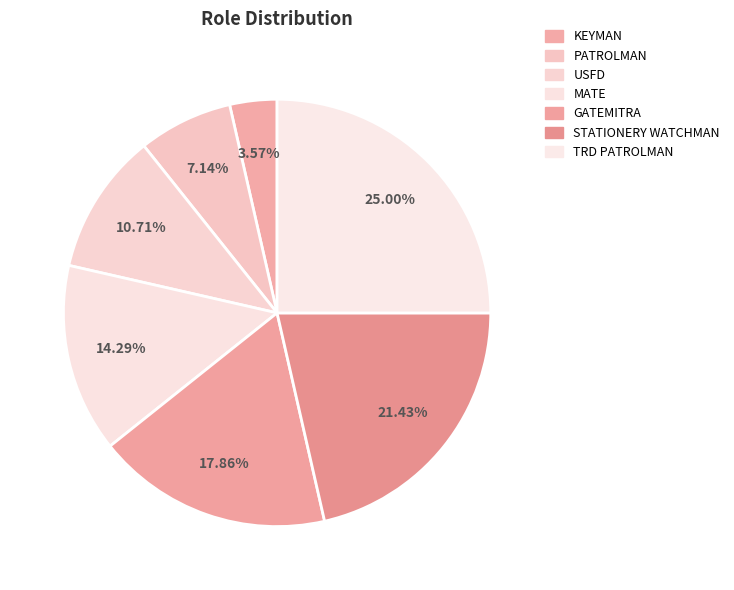

Do KEYMAN and MATE together represent more than half of the pie?

No